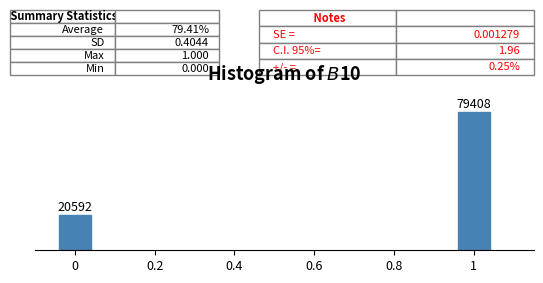

Reading right to left, transcribe all the data shown in this chart.

1=79408	0=20592